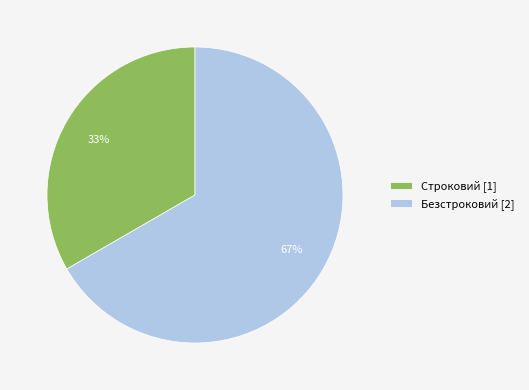

Is Безстроковий the majority of the pie?

Yes